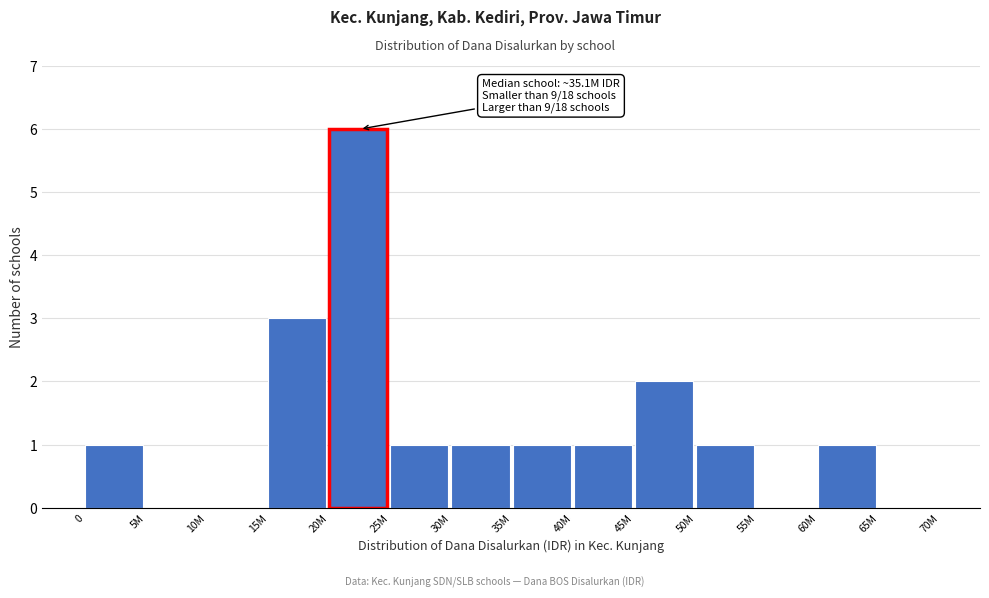

Reading left to right, transcribe all the data shown in this chart.

0=1	5M=0	10M=0	15M=3	20M=6	25M=1	30M=1	35M=1	40M=1	45M=2	50M=1	55M=0	60M=1	65M=0